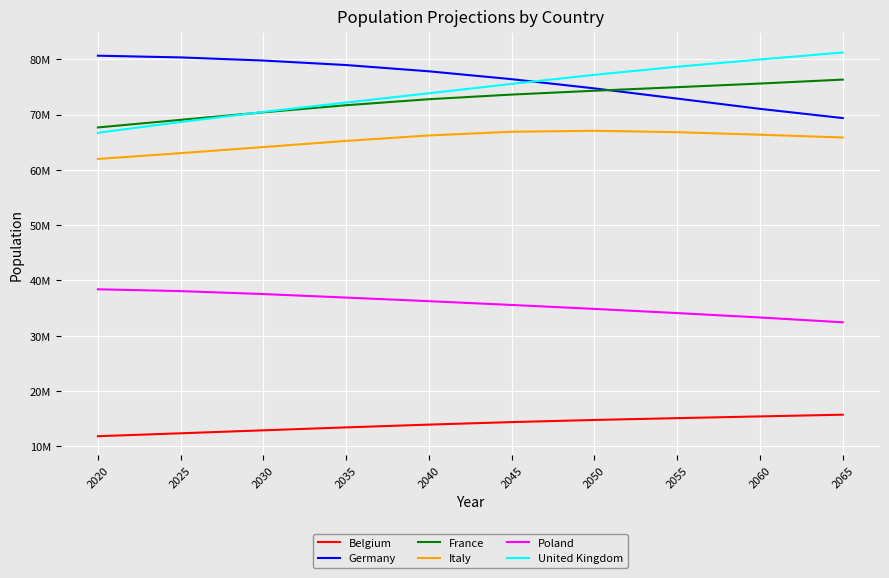

How many interior local peaks does the Italy series have?

1